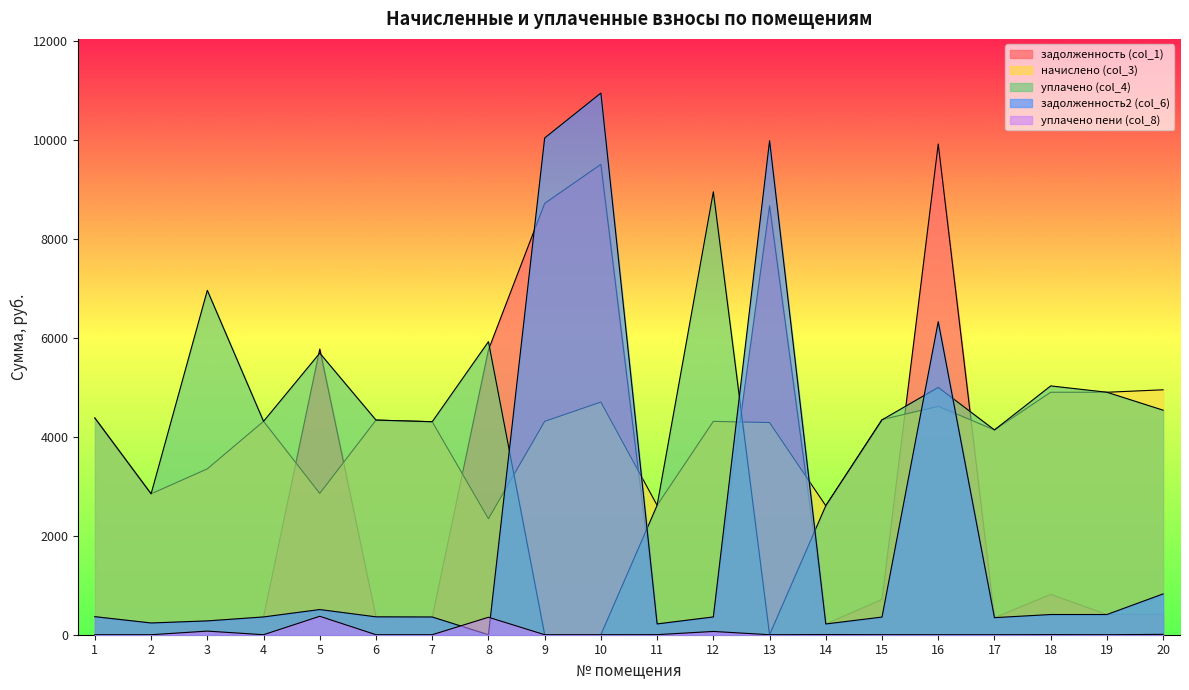

How many positive values does the задолженность2 (col_6) series have?

19